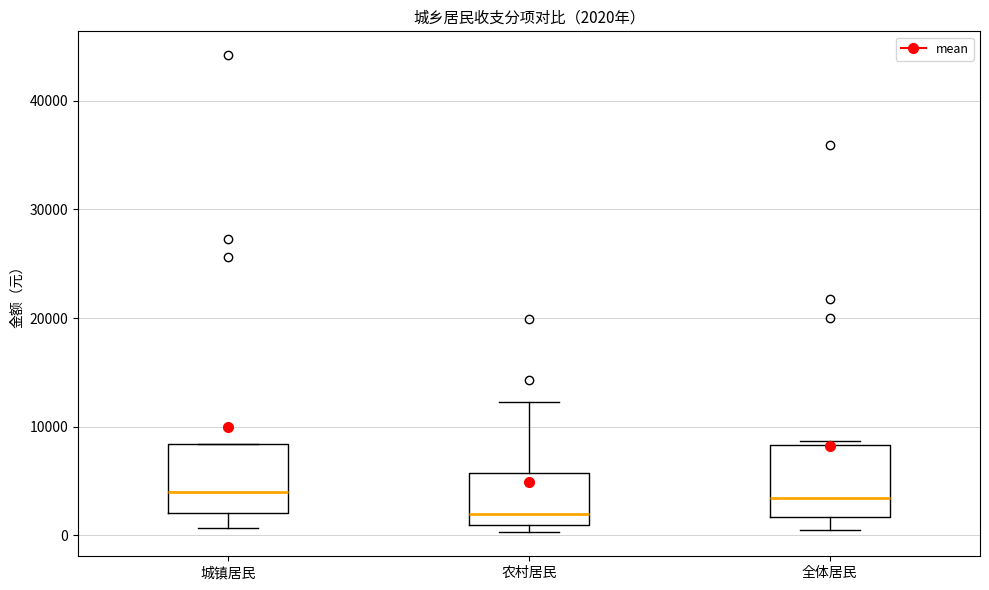

Which box has the lowest median line?

农村居民